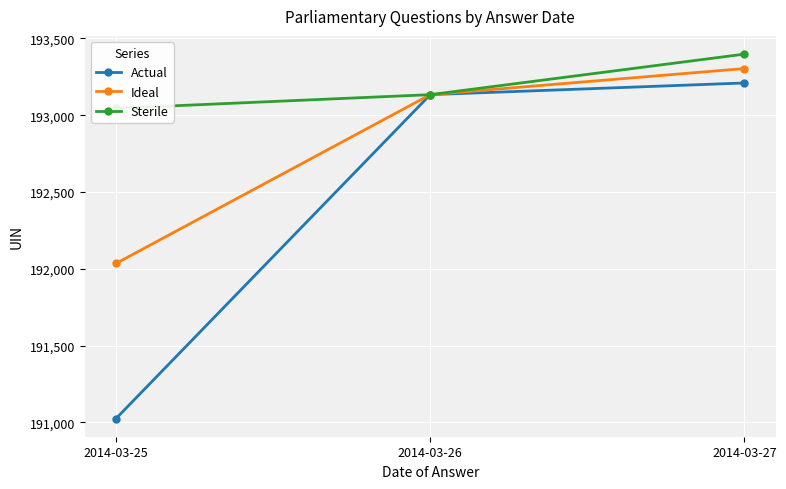

Which has a higher value, 2014-03-27 or 2014-03-25?

2014-03-27